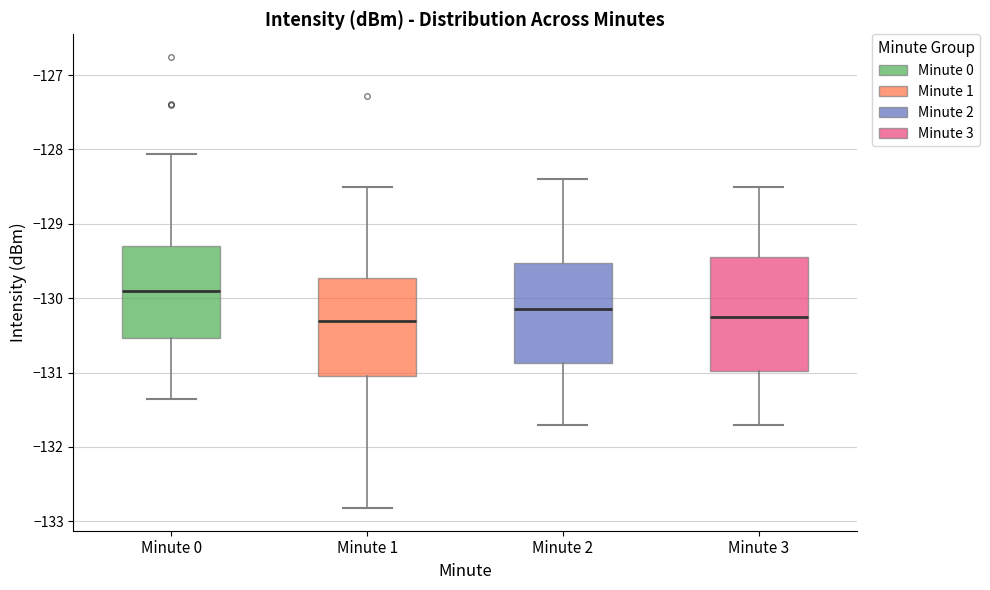

Reading left to right, read every box against the y-axis: the position of its median line, the range the box covers, and the ends of its whiskers. The values are not printed on the chart, so give them approximately, as read against the axis.

Minute 0: median -129.9, box -130.5 to -129.3, whiskers -131.4 to -128.1
Minute 1: median -130.3, box -131.0 to -129.7, whiskers -132.8 to -128.5
Minute 2: median -130.1, box -130.9 to -129.5, whiskers -131.7 to -128.4
Minute 3: median -130.2, box -131.0 to -129.4, whiskers -131.7 to -128.5